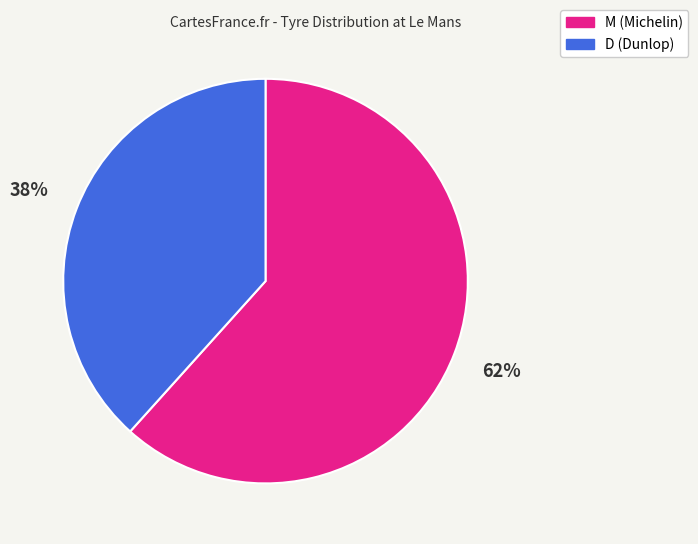

The M slice represents 62% of the pie. True or false?

True